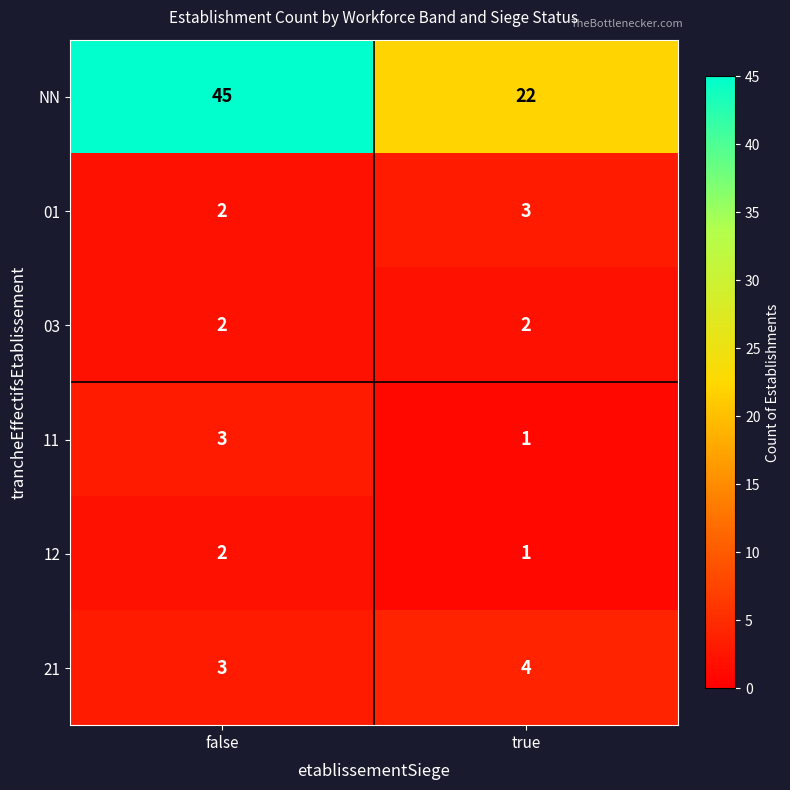

Which series changed the most between false and true?

NN